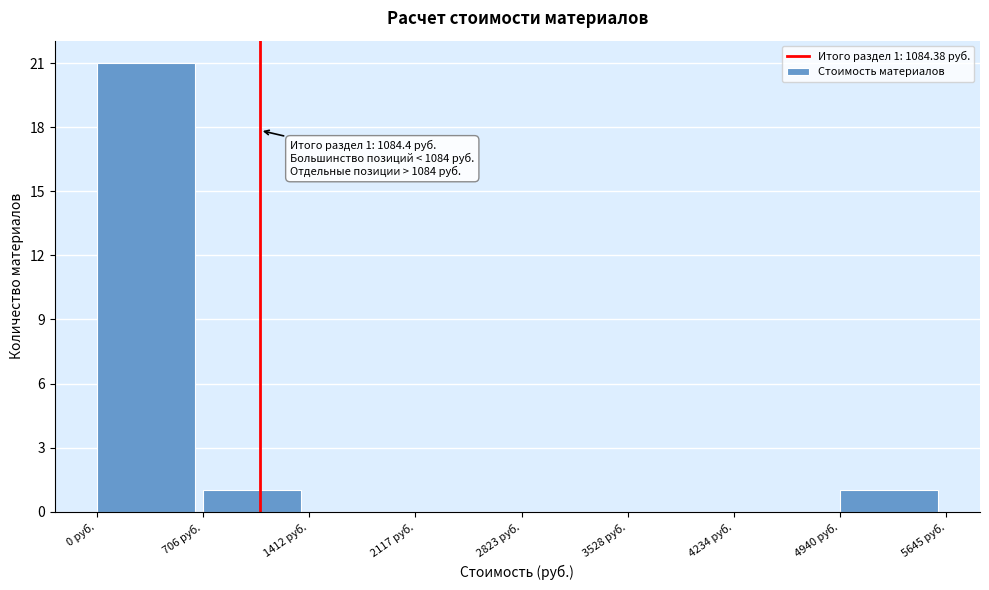

Which range on the x-axis has the tallest bar?

0 to 700